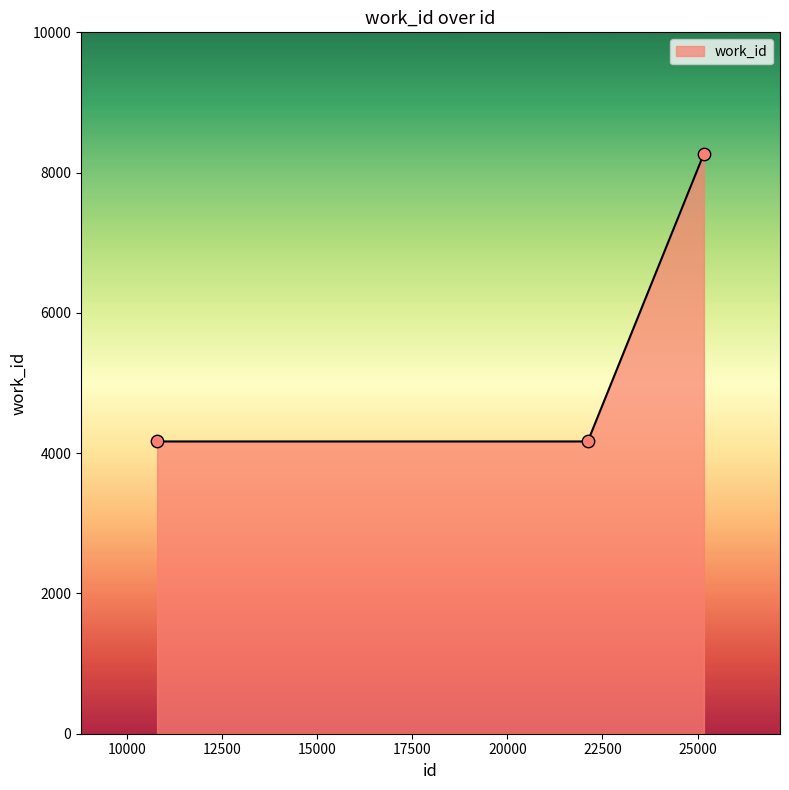

What is the maximum value shown in the chart?

8270